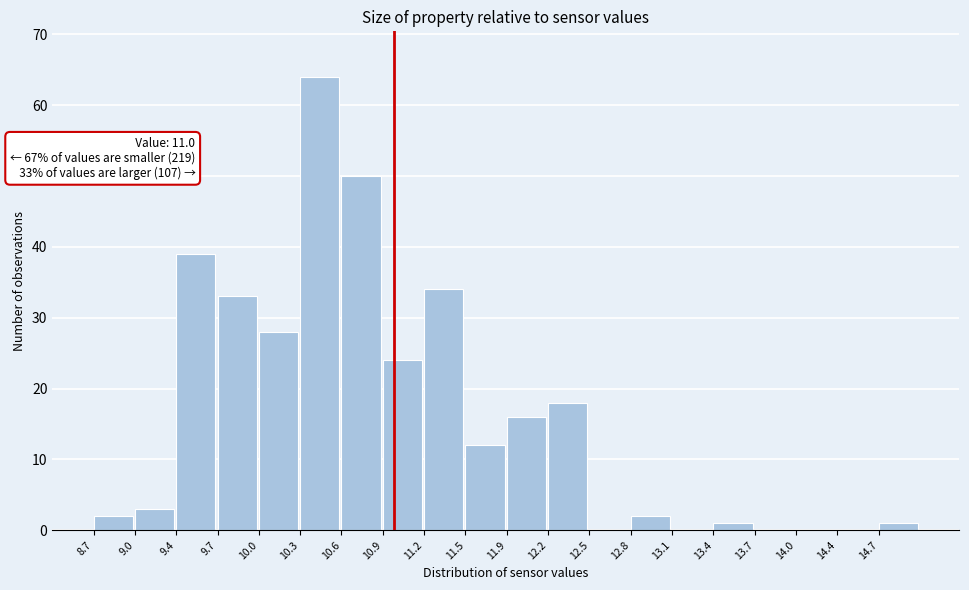

Over which range of the x-axis is the bar tallest?

10.30 to 10.60